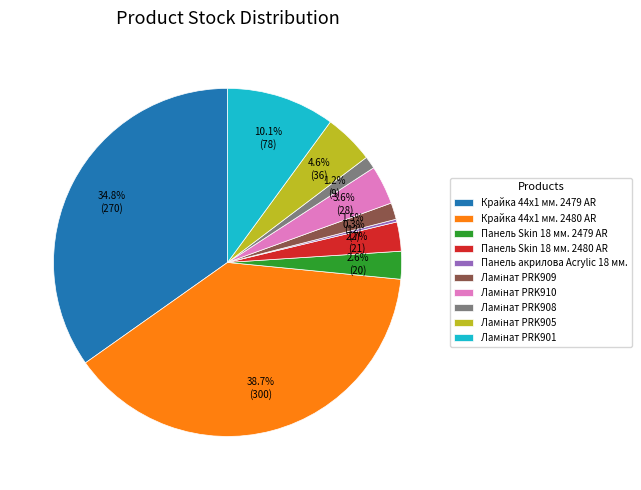

Which slice is the largest?

Крайка 44x1 мм. 2480 AR